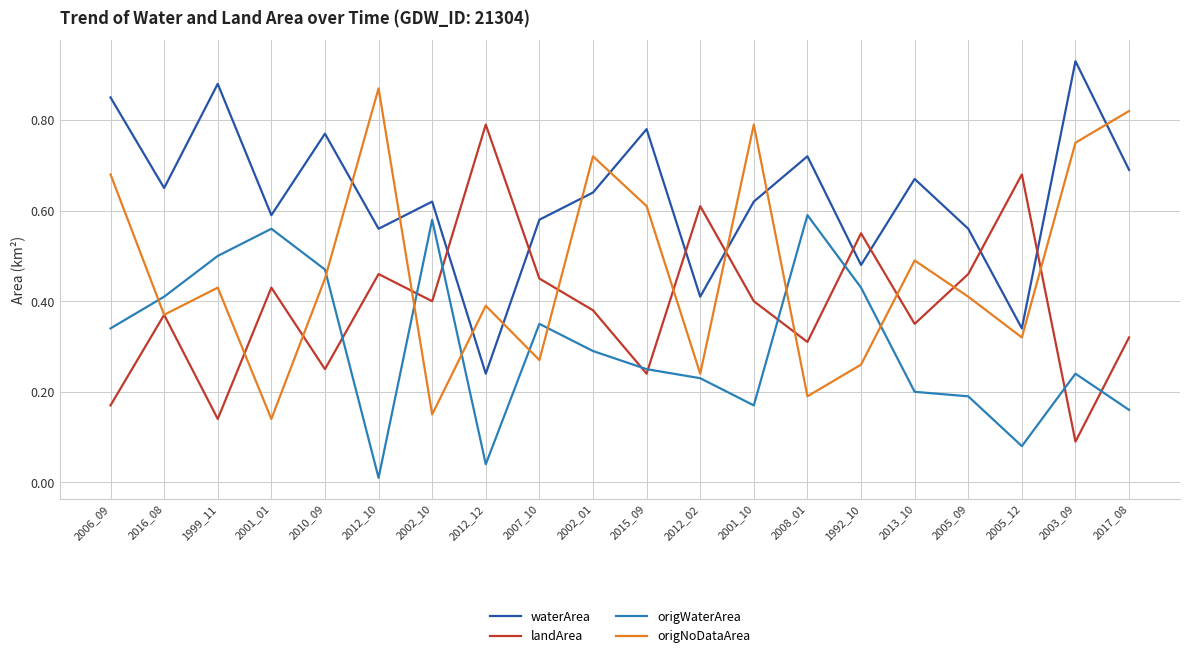

Is it true that origNoDataArea equals 0.6 at 2016_08?

False